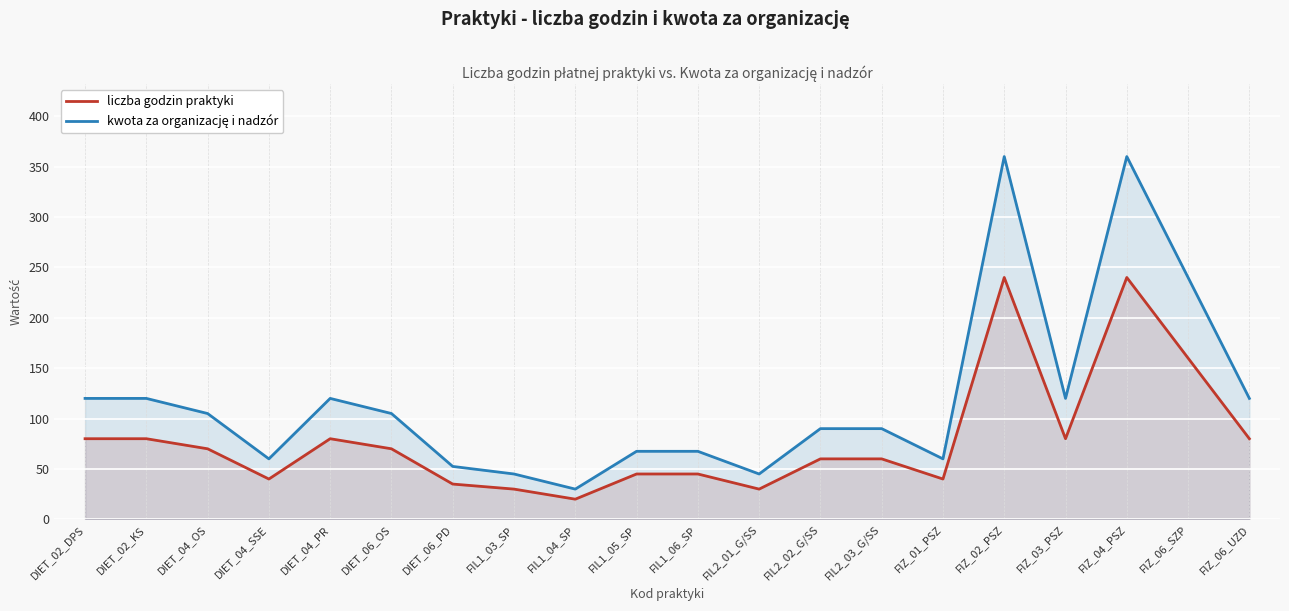

What is the difference between the maximum and minimum values in the liczba godzin praktyki series?

220.0